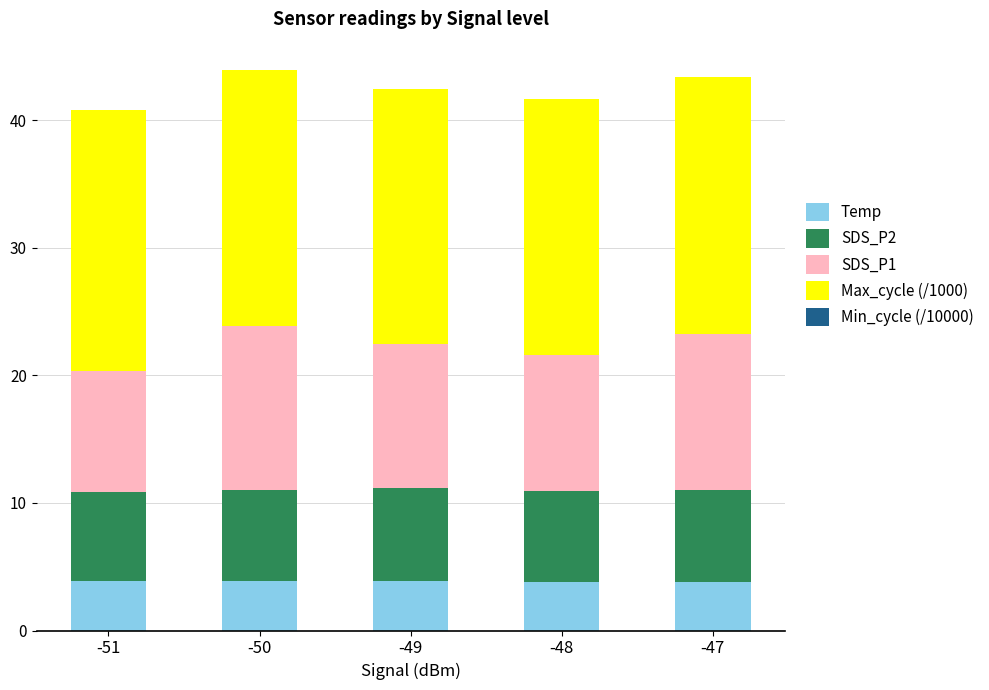

True or false: Temp has a value of 5.5 at -49.

False